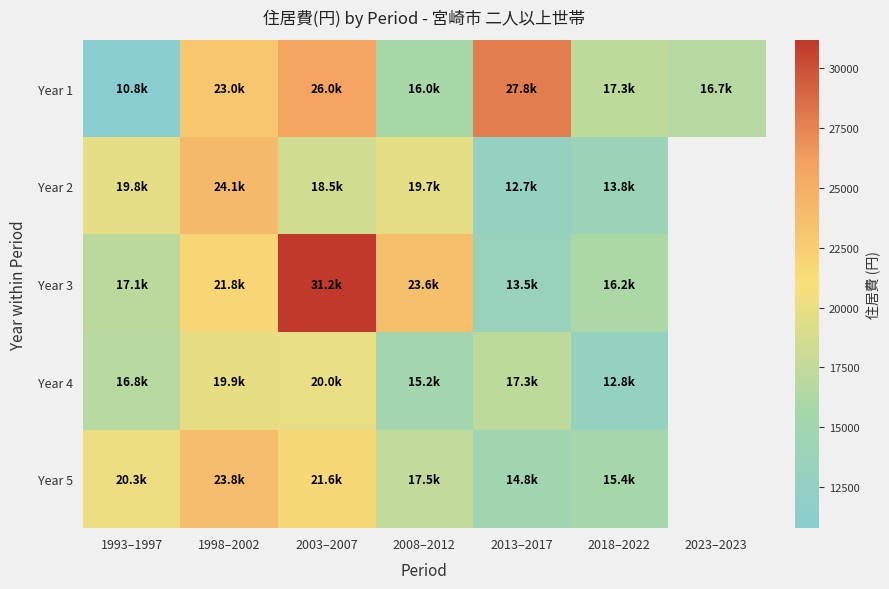

At which category does the chart reach its peak across all series?

2003–2007